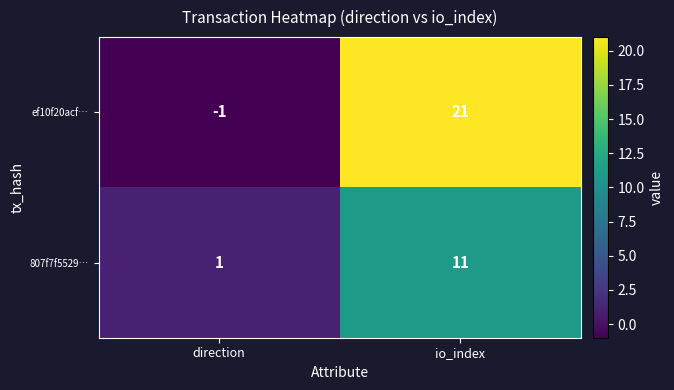

What is the highest value of the ef10f20acf… series?

21